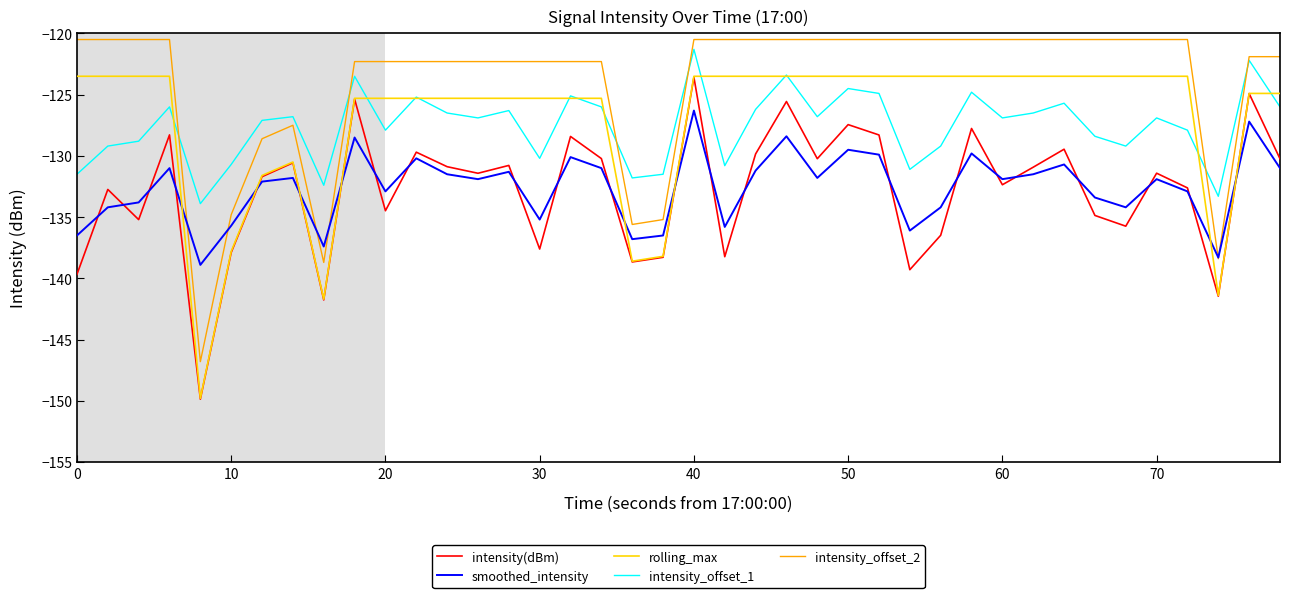

True or false: intensity(dBm) and intensity_offset_1 intersect in this chart.

False